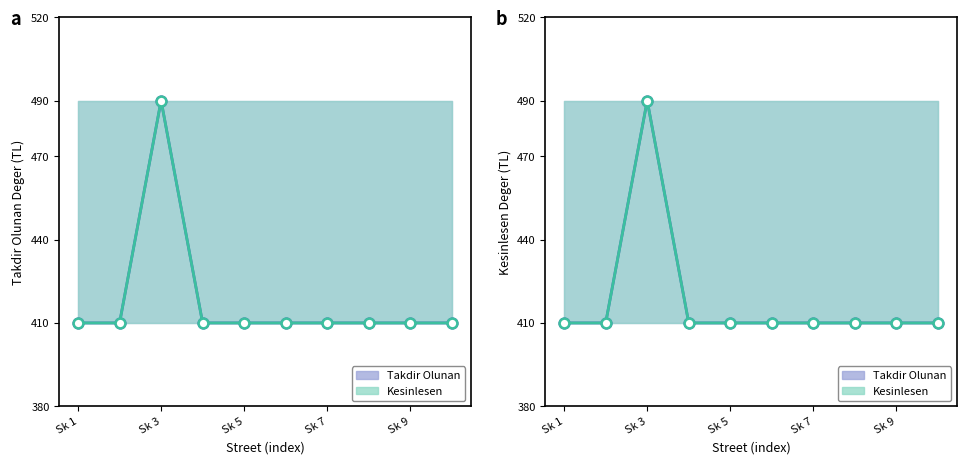

Reading right to left, transcribe all the data shown in this chart.

Takdir Olunan Deger line: 410	410	410	410	410	410	410	490	410	410
Kesinlesen Deger line: 410	410	410	410	410	410	410	490	410	410